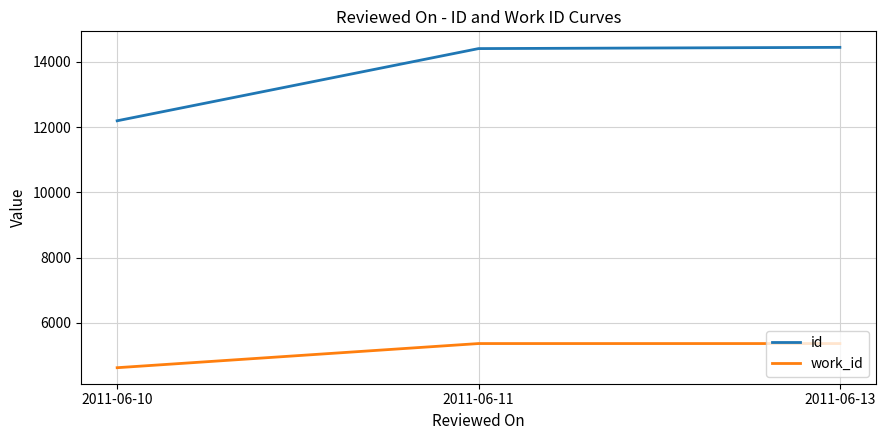

At which category does the chart reach its minimum across all series?

2011-06-10